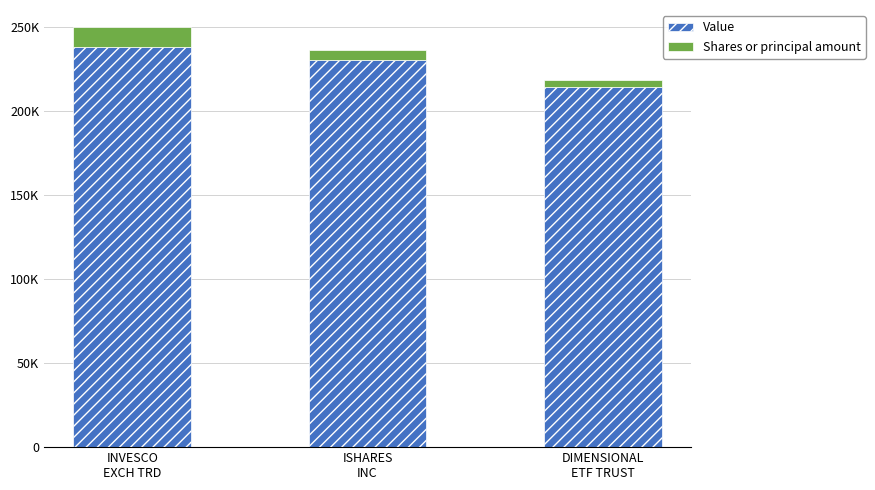

At which category is the sum across all series the highest?

INVESCO
EXCH TRD